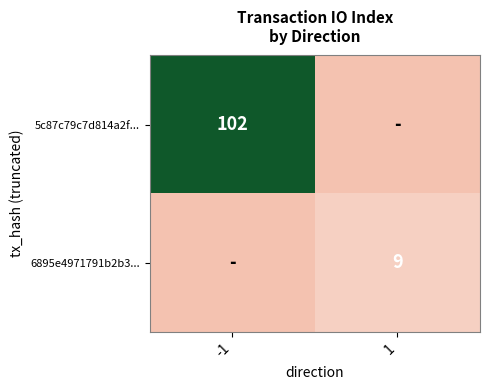

The 6895e4971791b2b3... series shows 13 at 1. True or false?

False